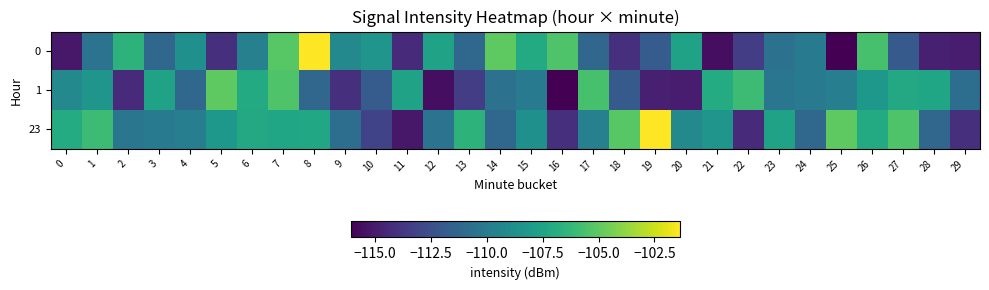

At which category is the sum across all series the highest?

7